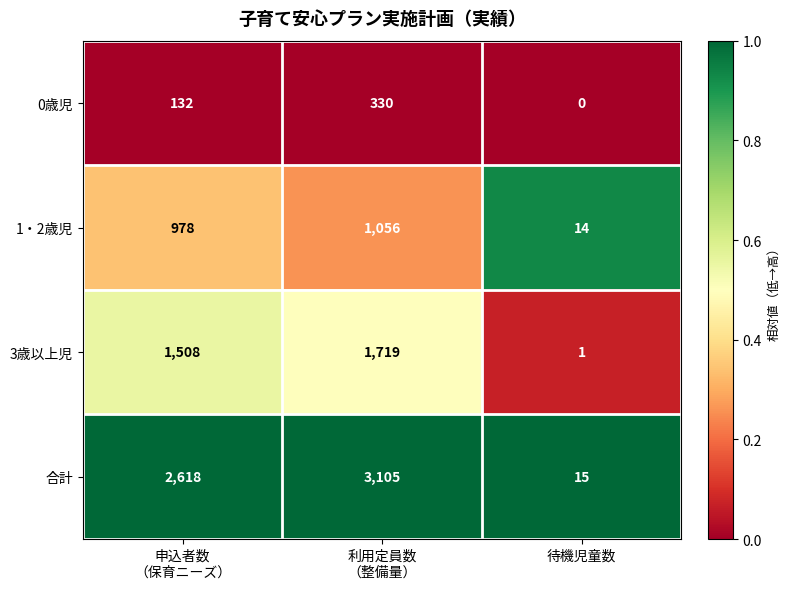

The 1・2歳児 series shows 8 at 待機児童数. True or false?

False